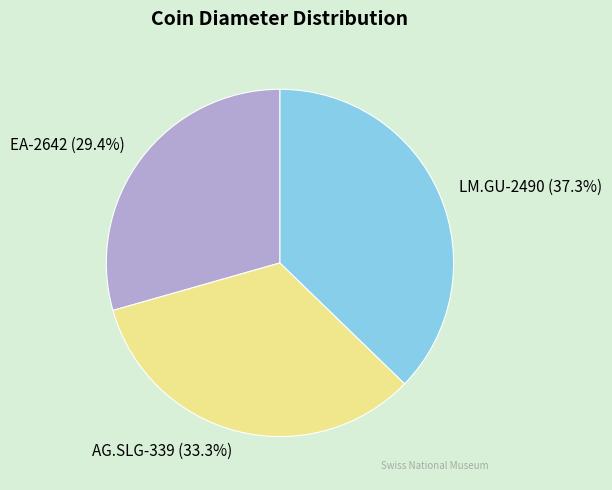

To the nearest percent, what is the difference between the AG.SLG-339 and LM.GU-2490 slice percentages?

4%